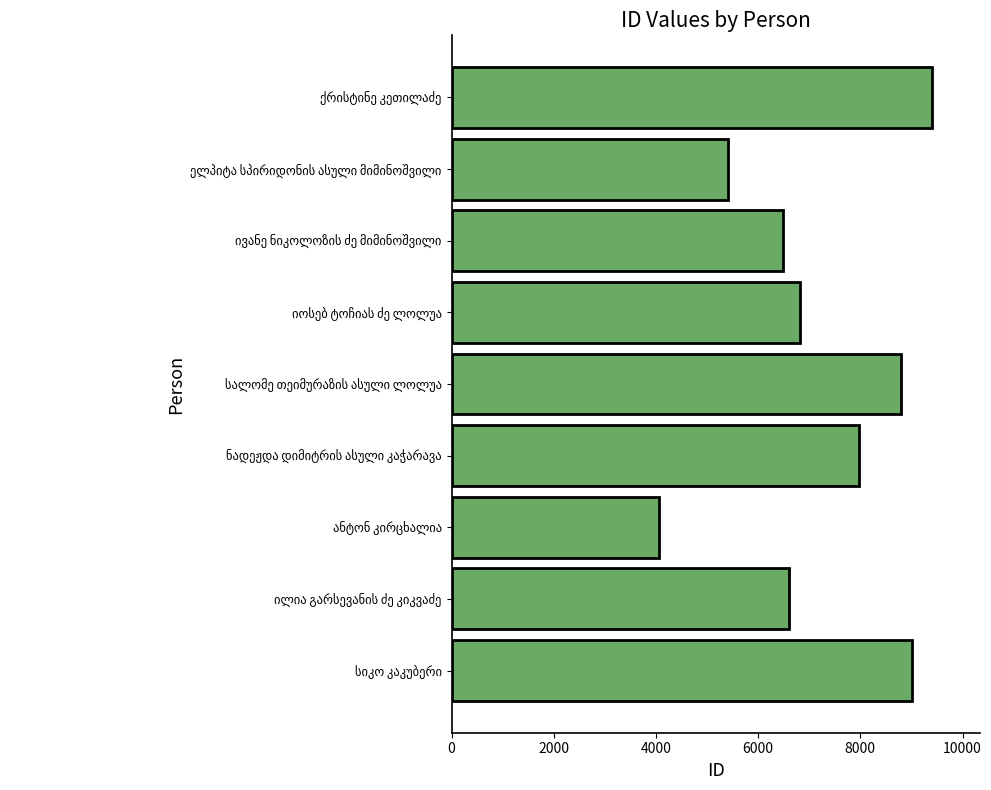

What is the difference between the second highest and second lowest values?

3600